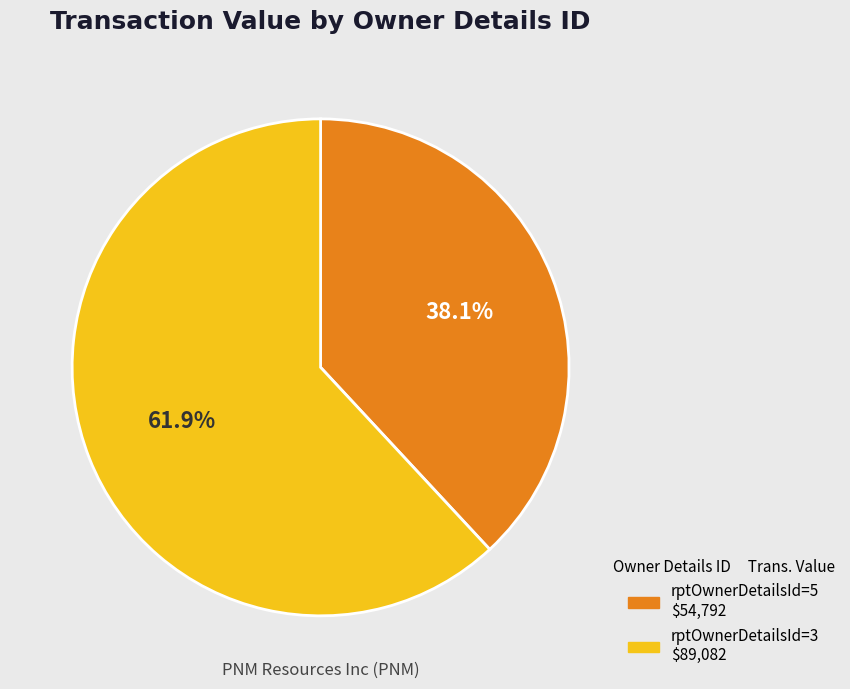

What percentage is NOT represented by rptOwnerDetailsId=3?

38.1%